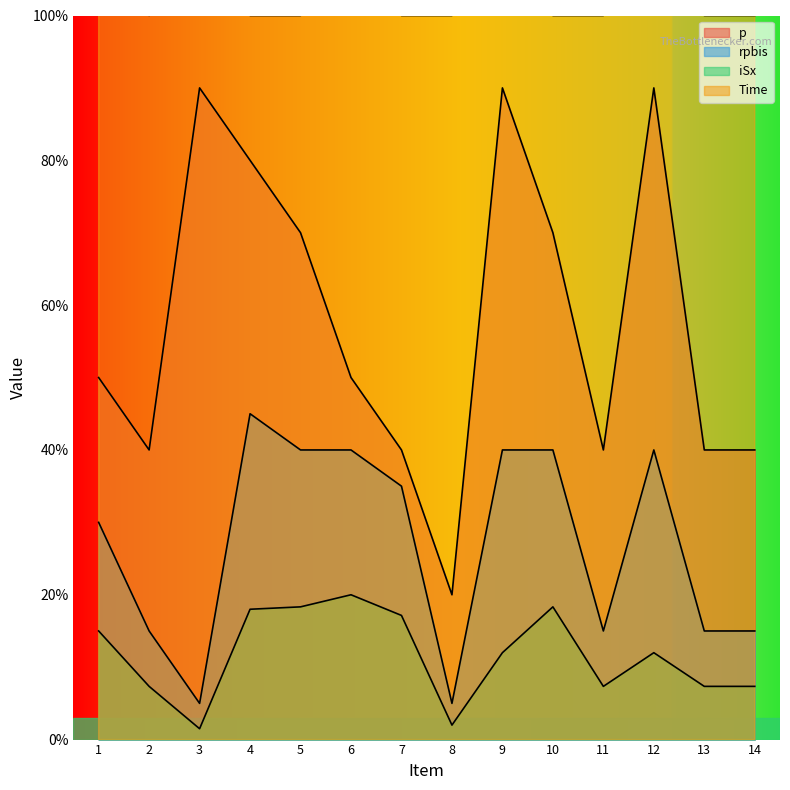

List the series in order of their peak value, lowest first.

iSx, rpbis, p, Time